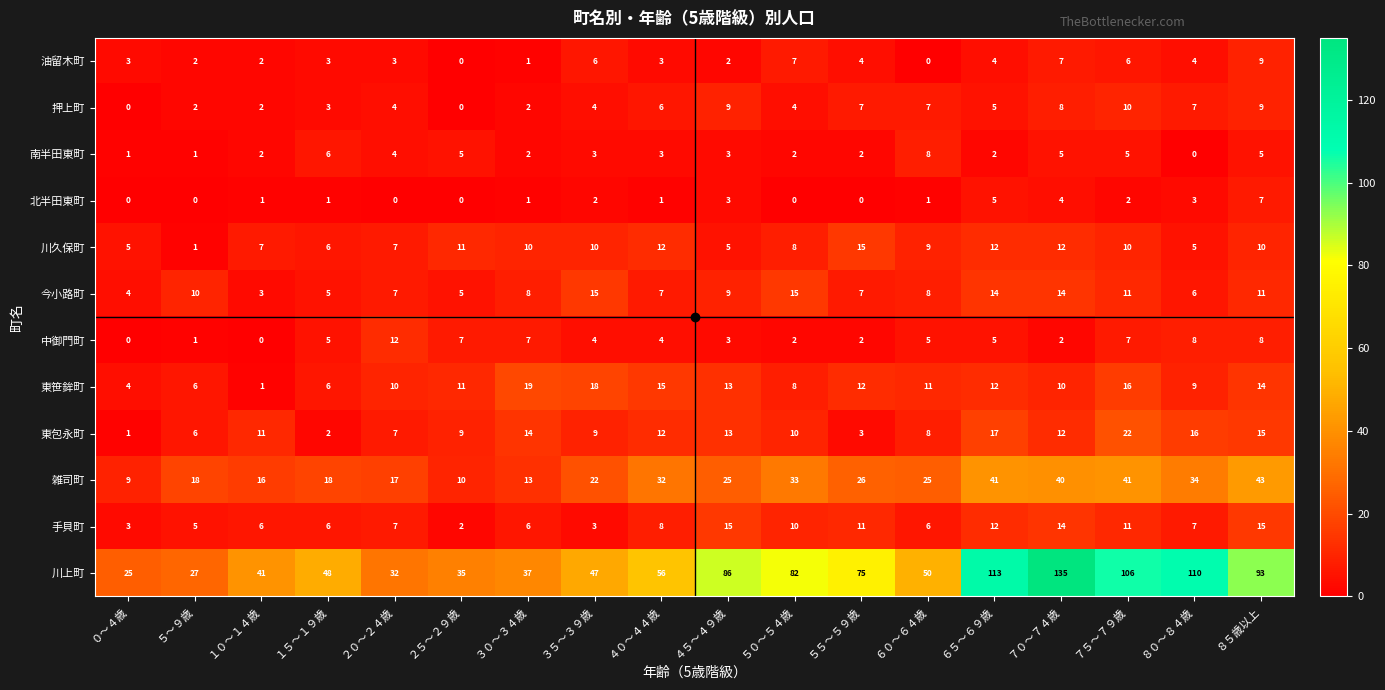

Which series has the widest spread of values?

川上町